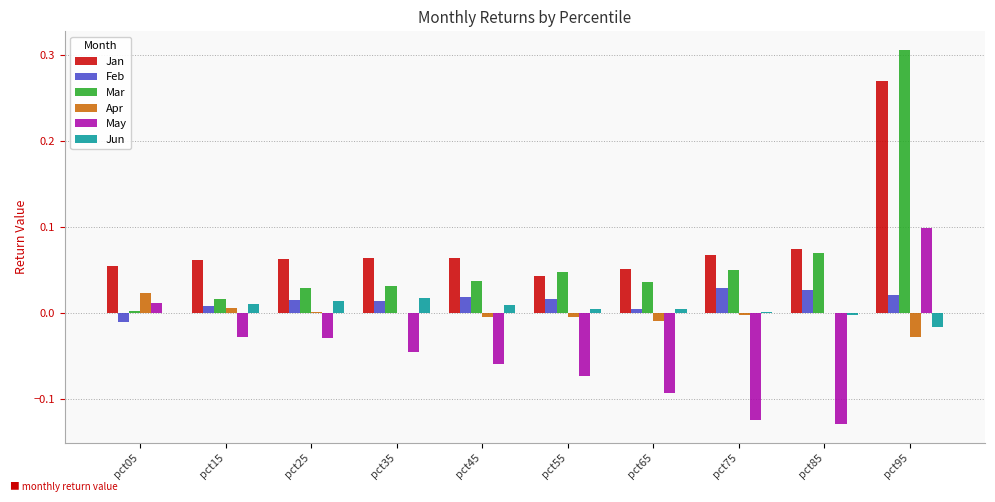

Between pct15 and pct65, which series saw the biggest shift?

May